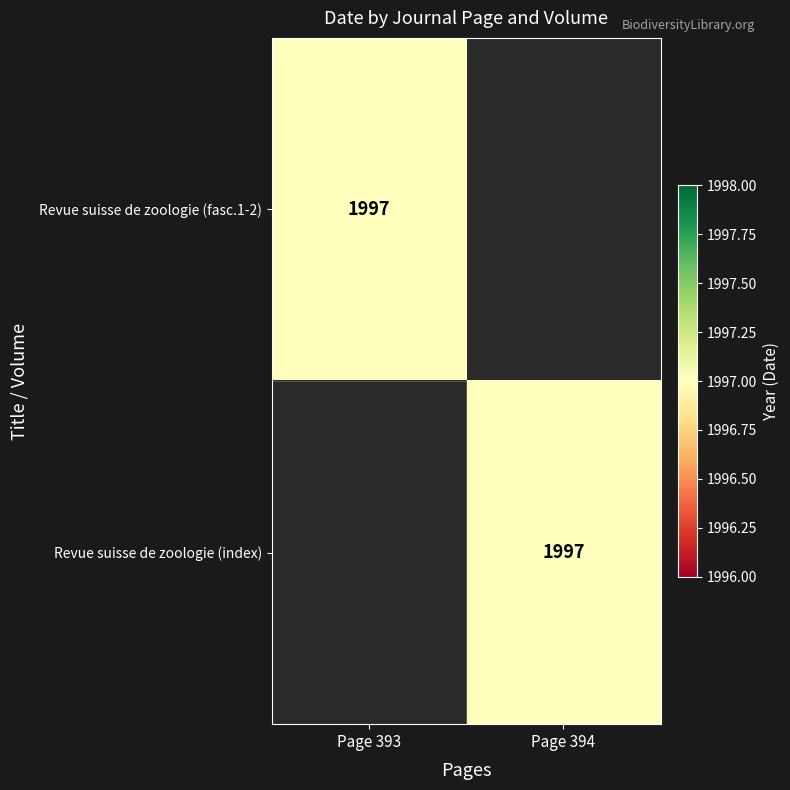

Is it true that Revue suisse de zoologie (index) equals 2884 at Page 394?

False